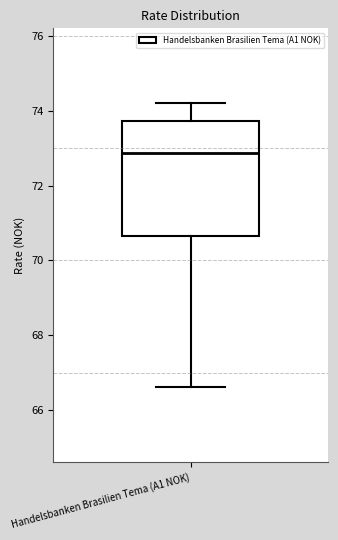

Transcribe this box plot: give where the median line is, the range the box spans, and where the two whiskers end, as read against the y-axis. The values are not printed on the chart, so give them approximately, as read against the axis.

median 72.8, box 70.6 to 73.8, whiskers 66.6 to 74.2